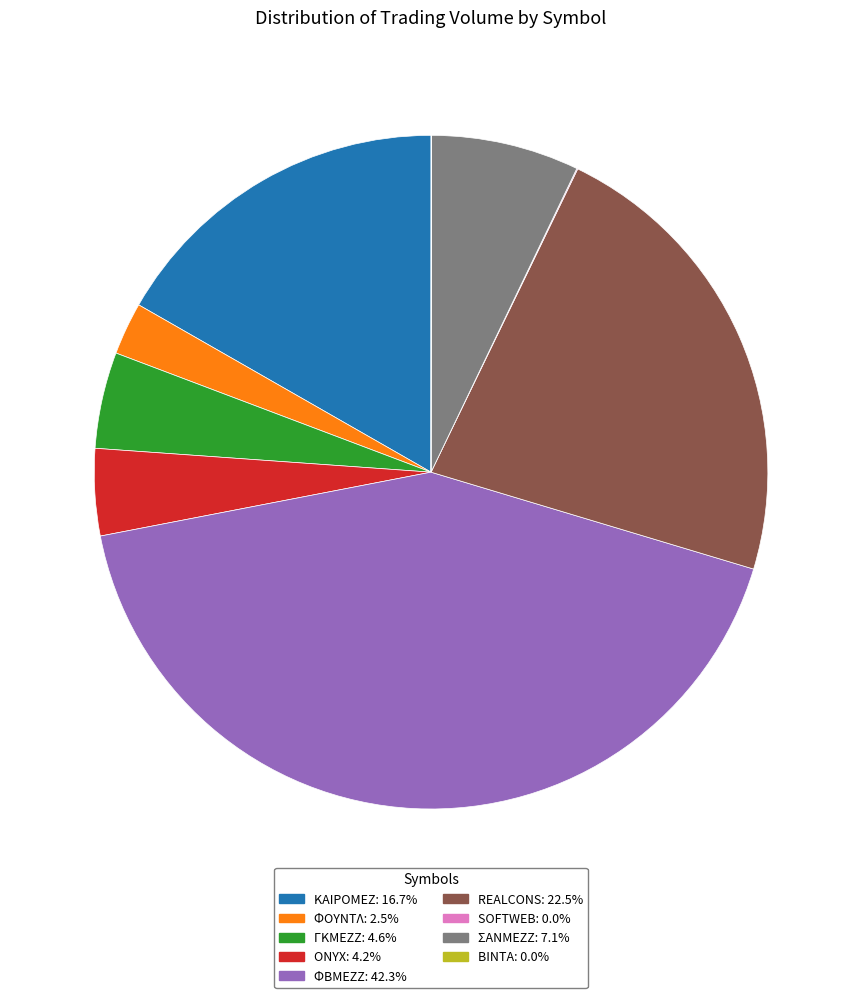

Is it true that ΦΒΜΕΖΖ is 55% of the pie?

False